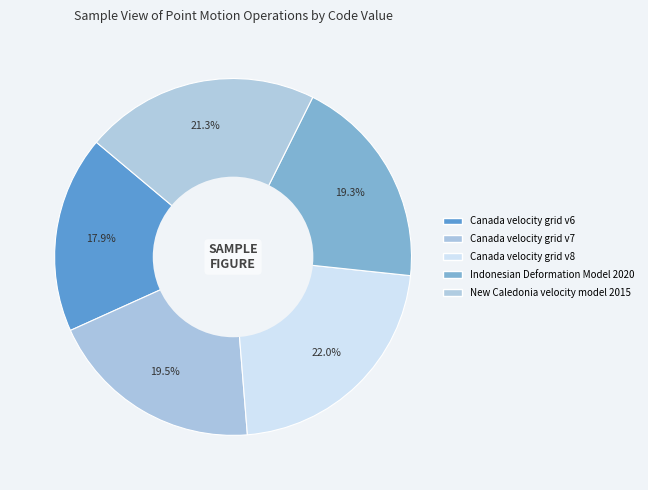

How many slices are in this pie chart?

5